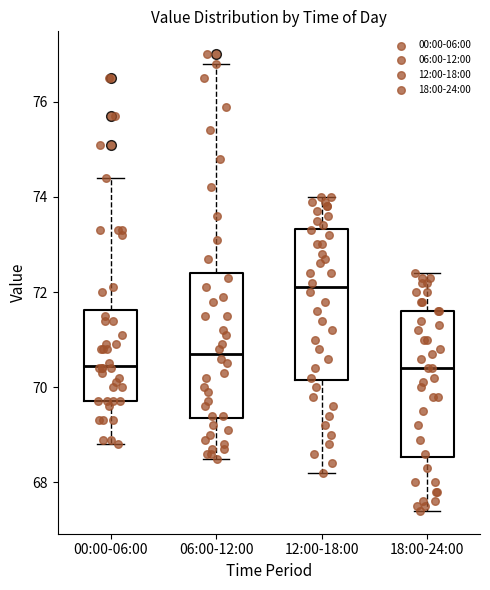

Where is the upper edge of the box for 12:00-18:00 on the y-axis? The values are not printed on the chart, so give them approximately, as read against the axis.

73.4